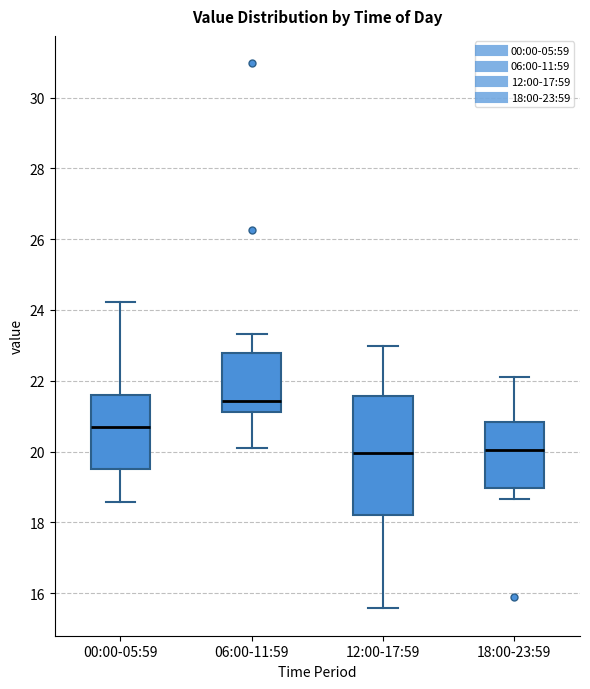

Which box's median line is the highest?

06:00-11:59